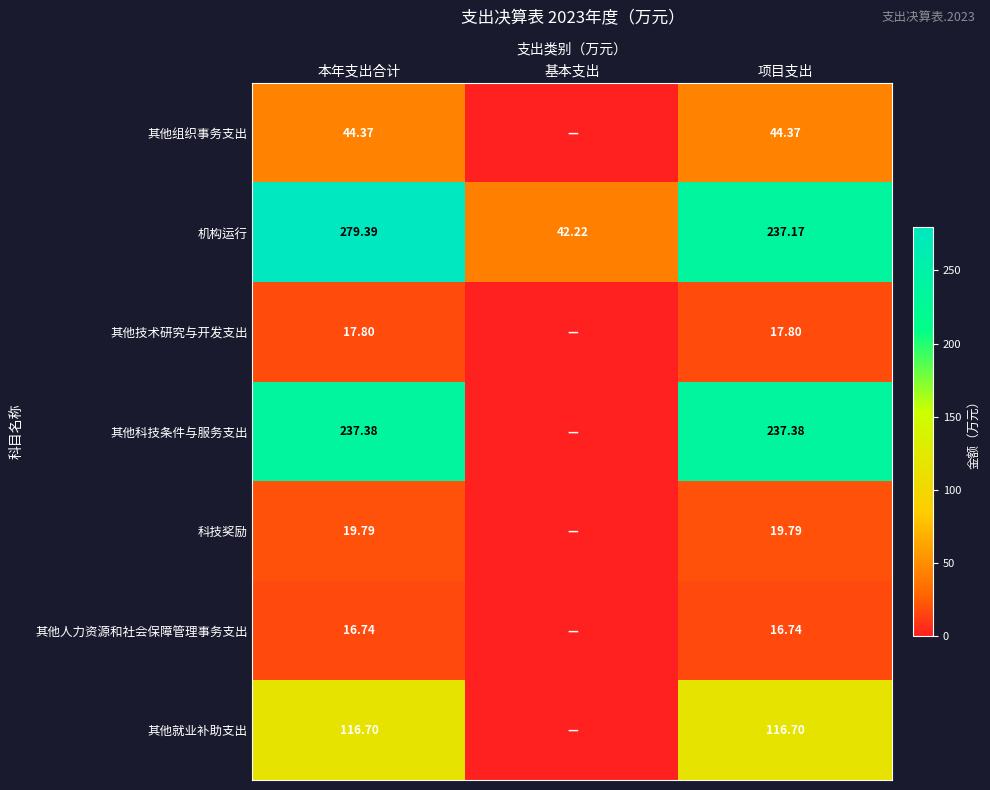

At which label does 机构运行 first exceed 237?

本年支出合计